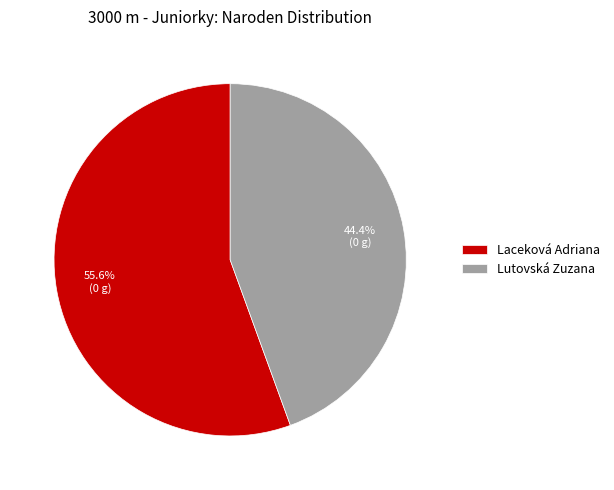

To the nearest percent, what is the difference between the Lutovská Zuzana and Laceková Adriana slice percentages?

11%